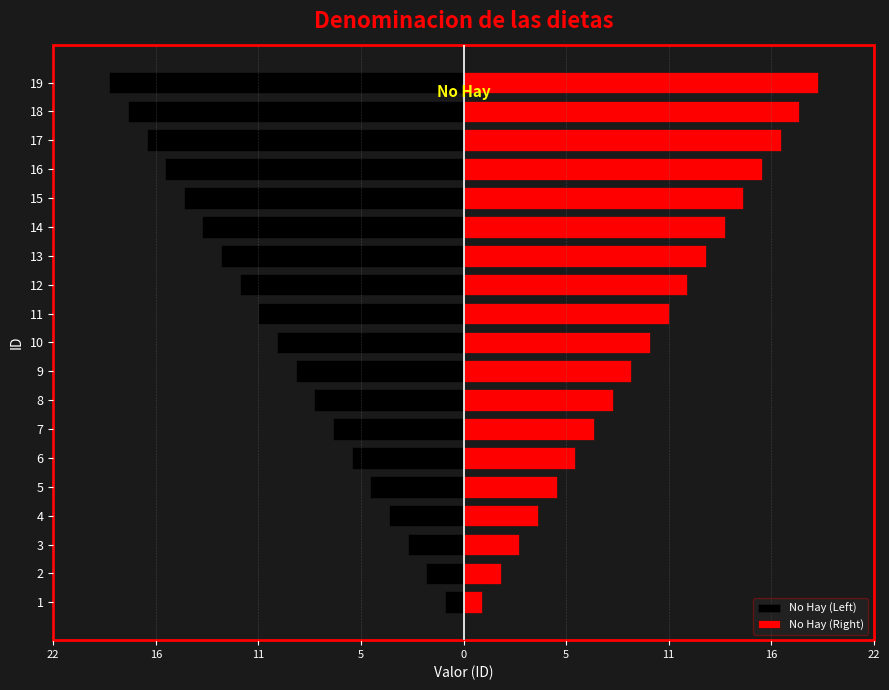

What is the value of the No Hay (Left) bar at the 15th from the left?

-15